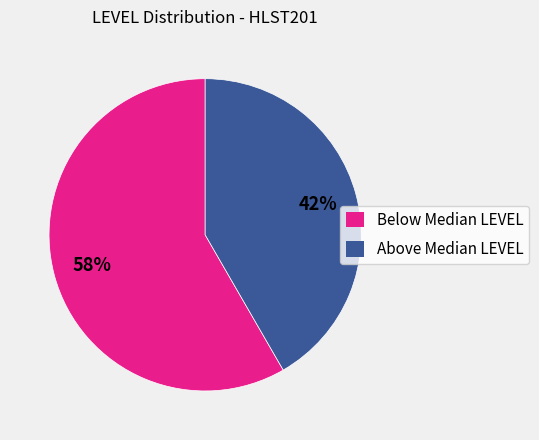

Which category has the smallest portion of the pie?

Above Median LEVEL